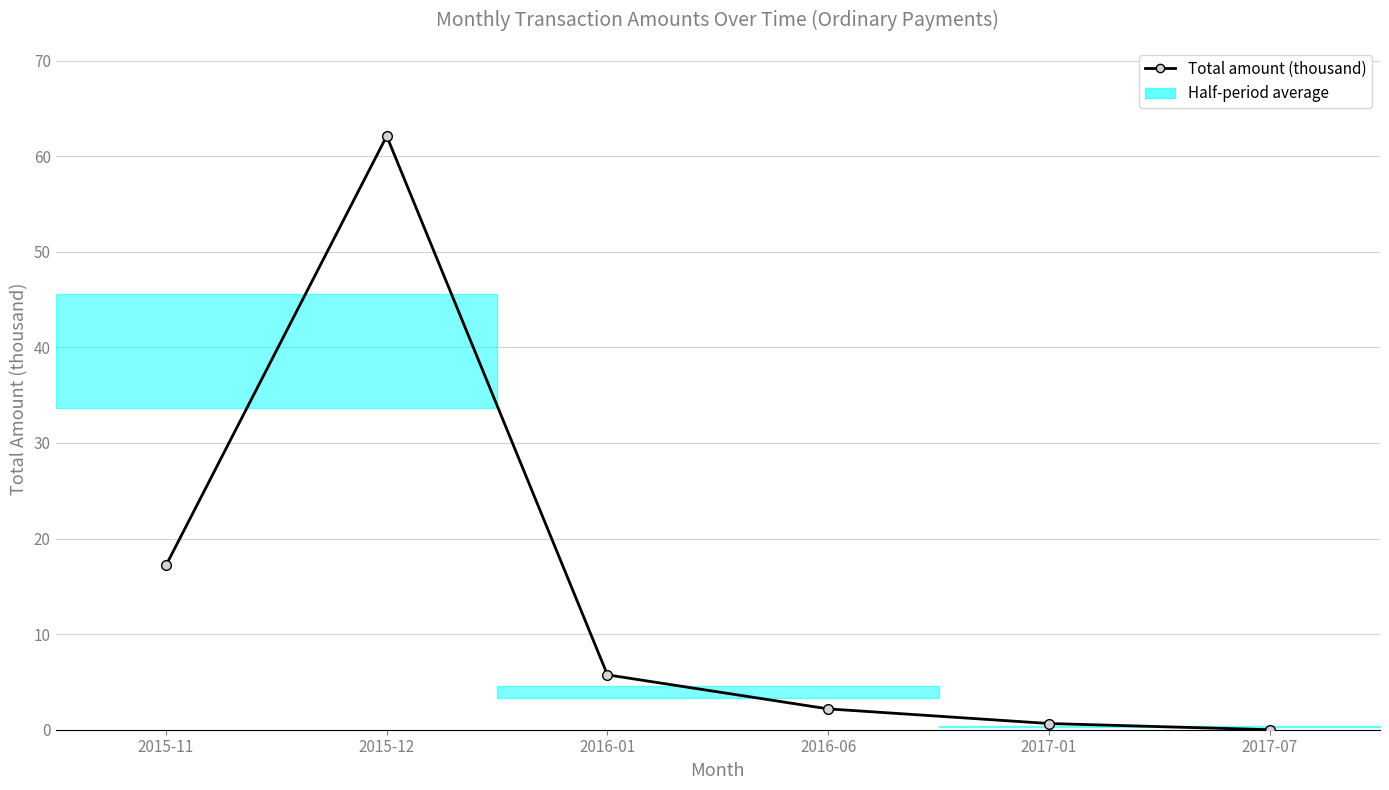

List the labels in order of value, smallest first.

2017-07, 2017-01, 2016-06, 2016-01, 2015-11, 2015-12